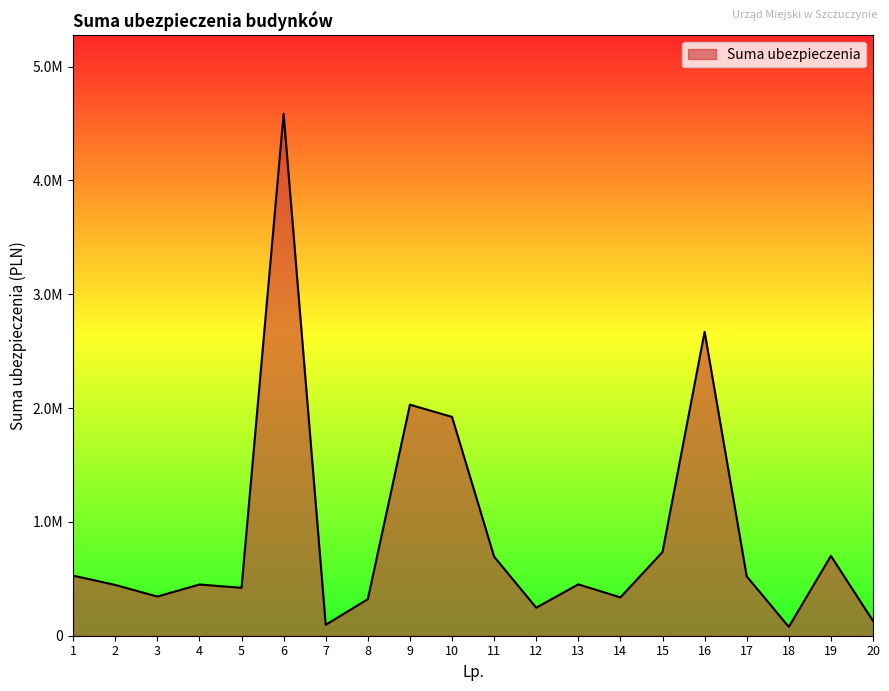

What is the minimum value shown in the chart?

78000